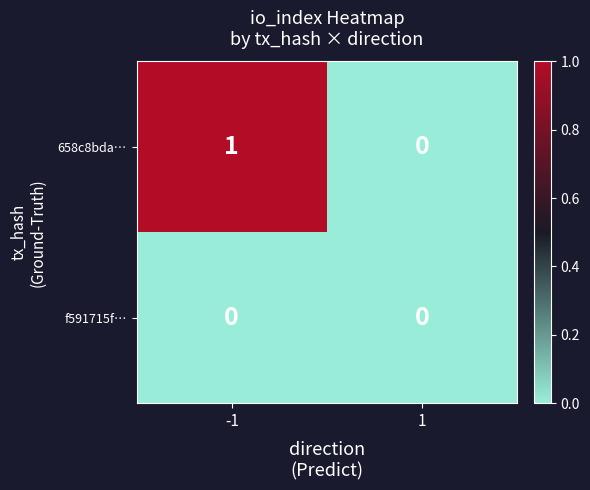

What is the difference between the highest and lowest values at -1?

1